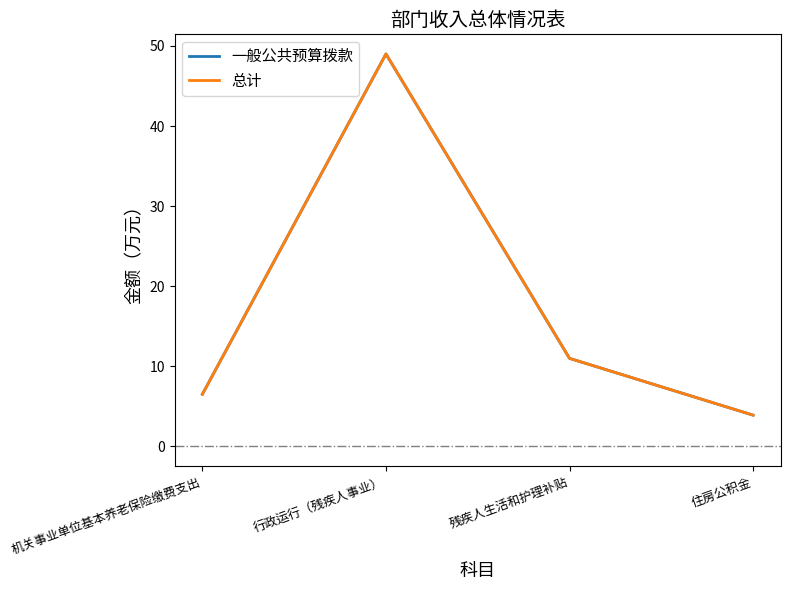

List the series in order of their peak value, lowest first.

一般公共预算拨款, 总计